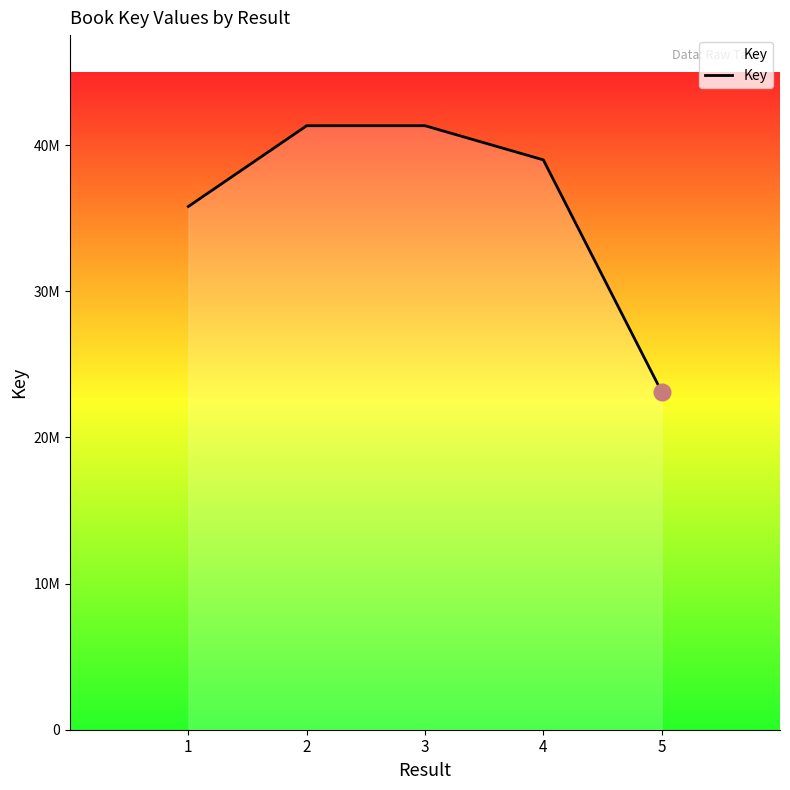

Which has a higher value, 3 or 5?

3